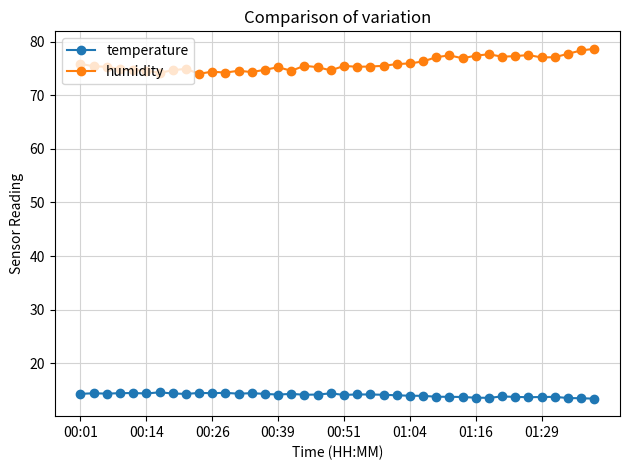

At how many categories does at least one series exceed 31?

40